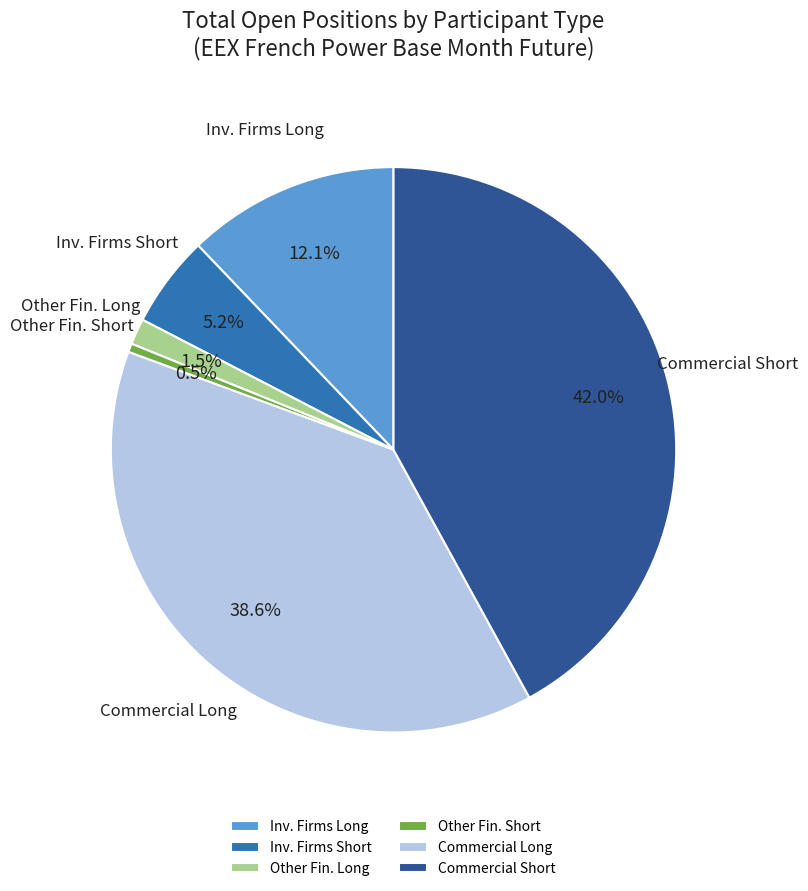

How many slices are in this pie chart?

6